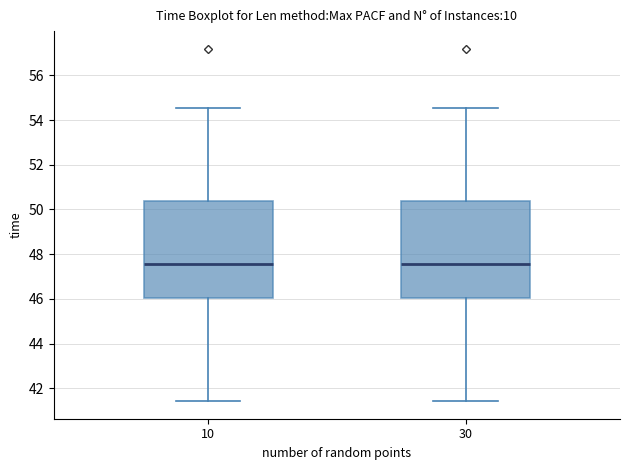

Where does the lower whisker of the box at x = 30 end on the y-axis? The values are not printed on the chart, so give them approximately, as read against the axis.

41.4